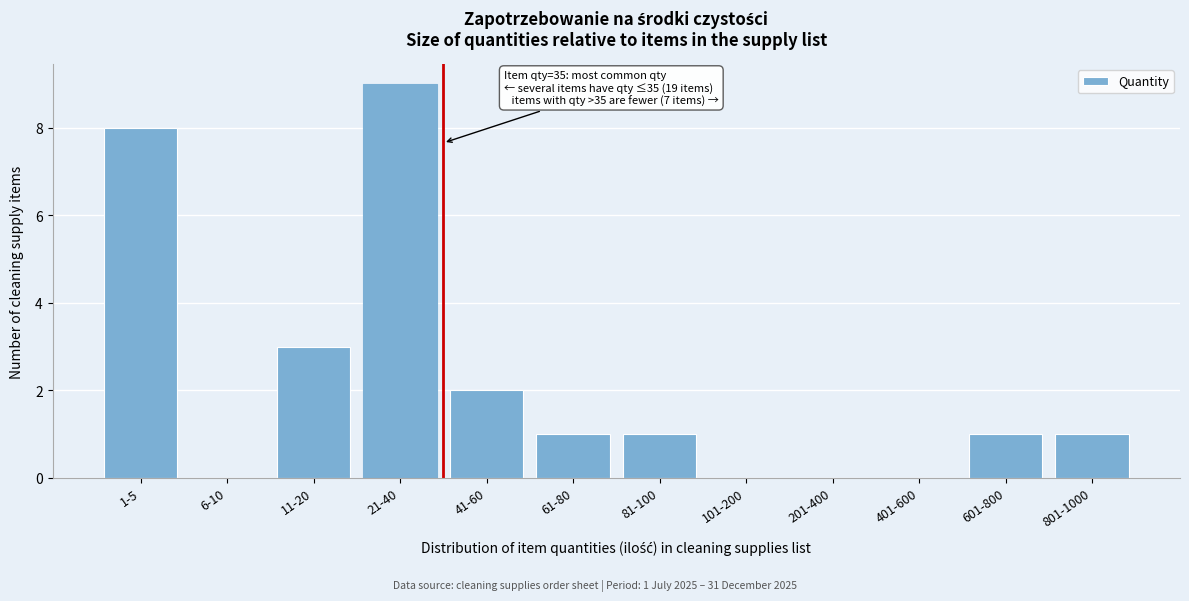

Reading left to right, what are all the values shown in this chart?

1-5=8	6-10=0	11-20=3	21-40=9	41-60=2	61-80=1	81-100=1	101-200=0	201-400=0	401-600=0	601-800=1	801-1000=1